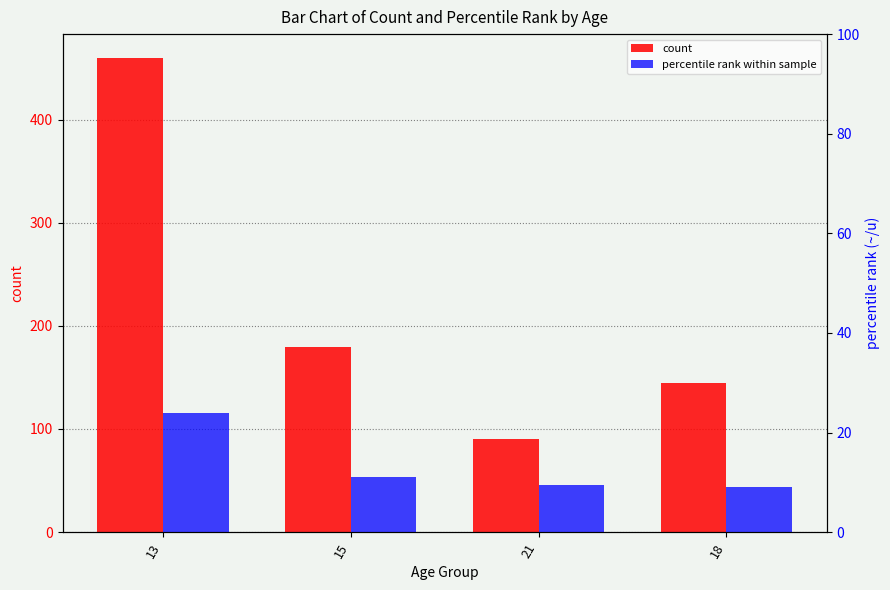

What is the label of the 3rd bar from the left?

21